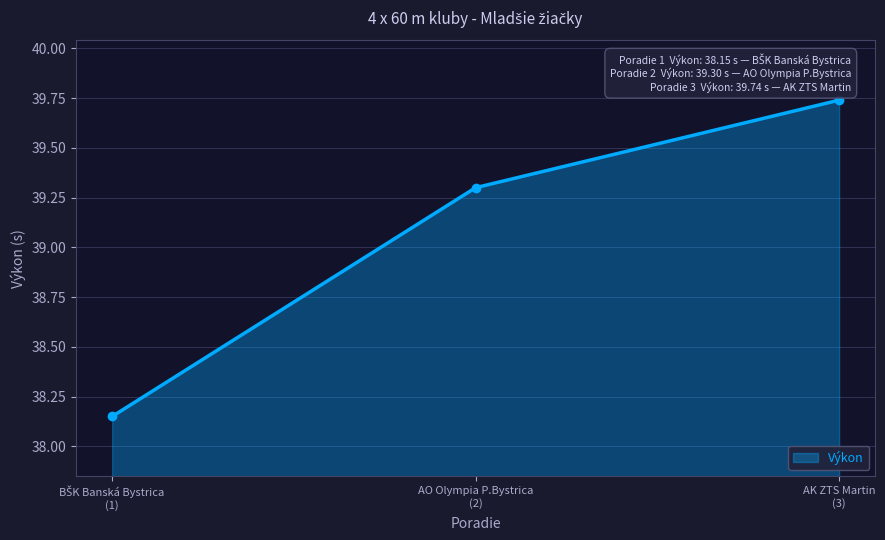

What is the average value?

39.1